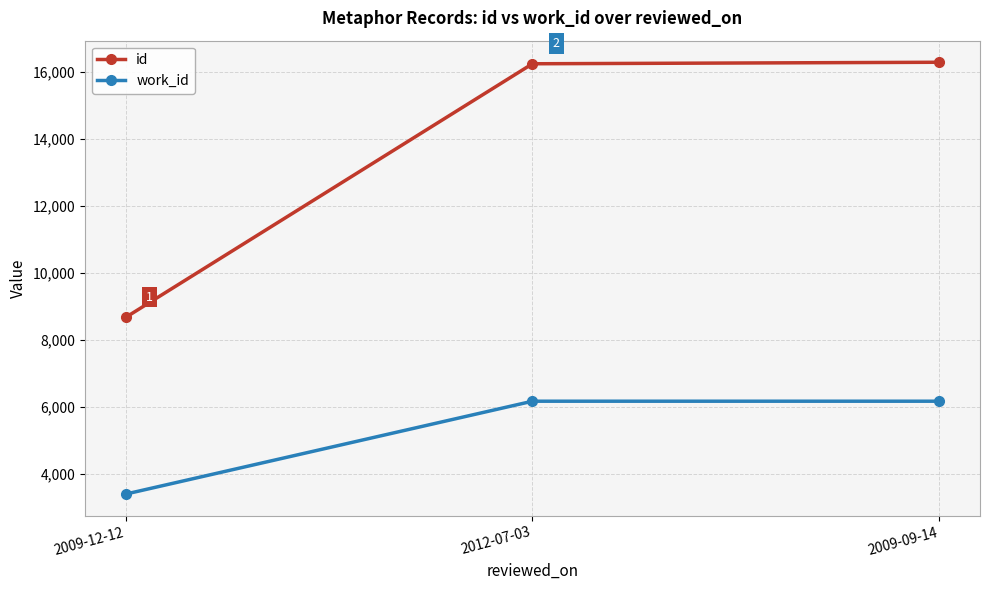

What is the highest value of the work_id series?

6163